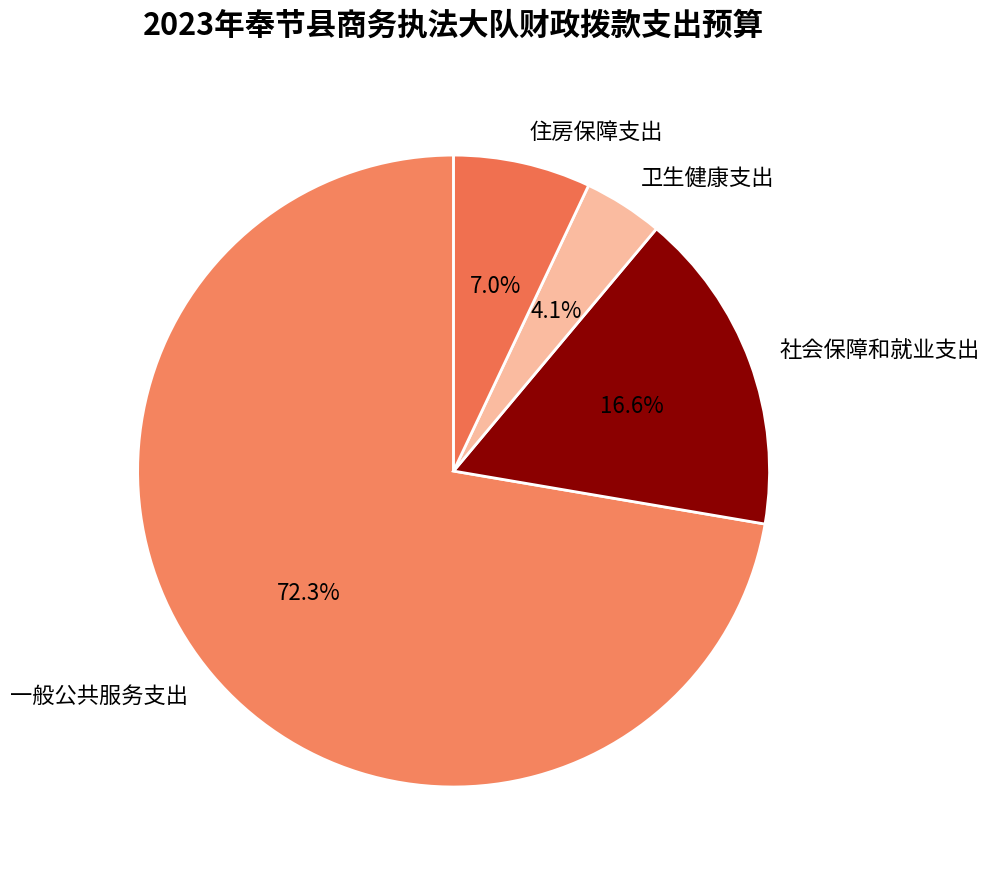

Between 卫生健康支出 and 社会保障和就业支出, which is larger?

社会保障和就业支出